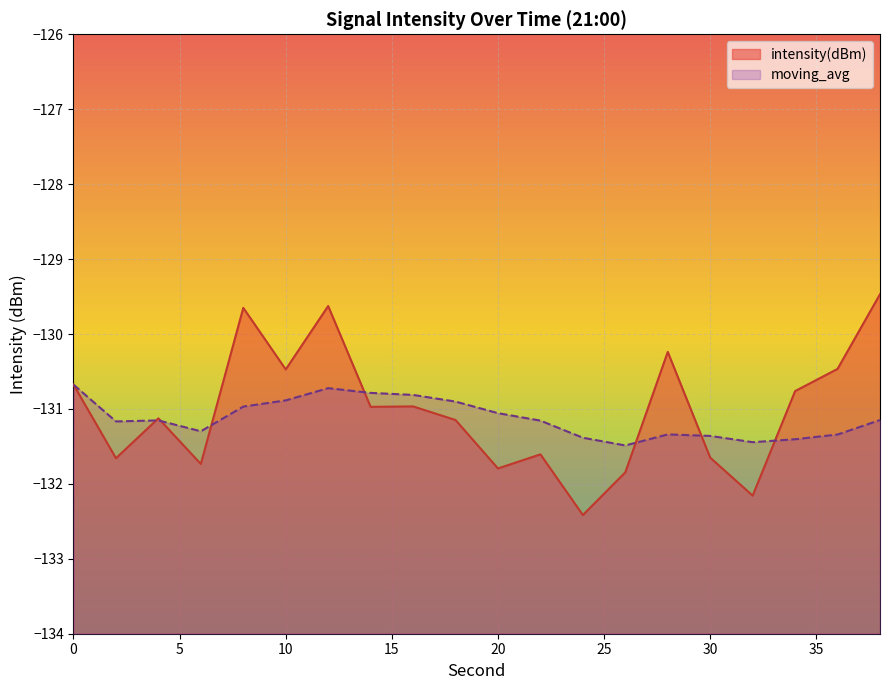

True or false: intensity(dBm) has a value of -132.4 at 24.

True